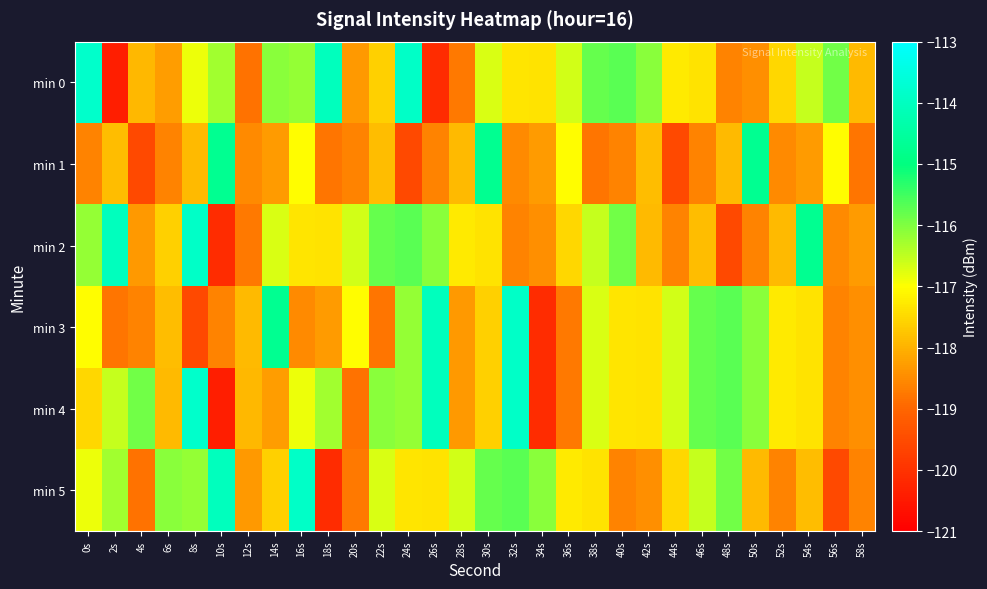

Which series has the largest range (max minus min)?

min 0